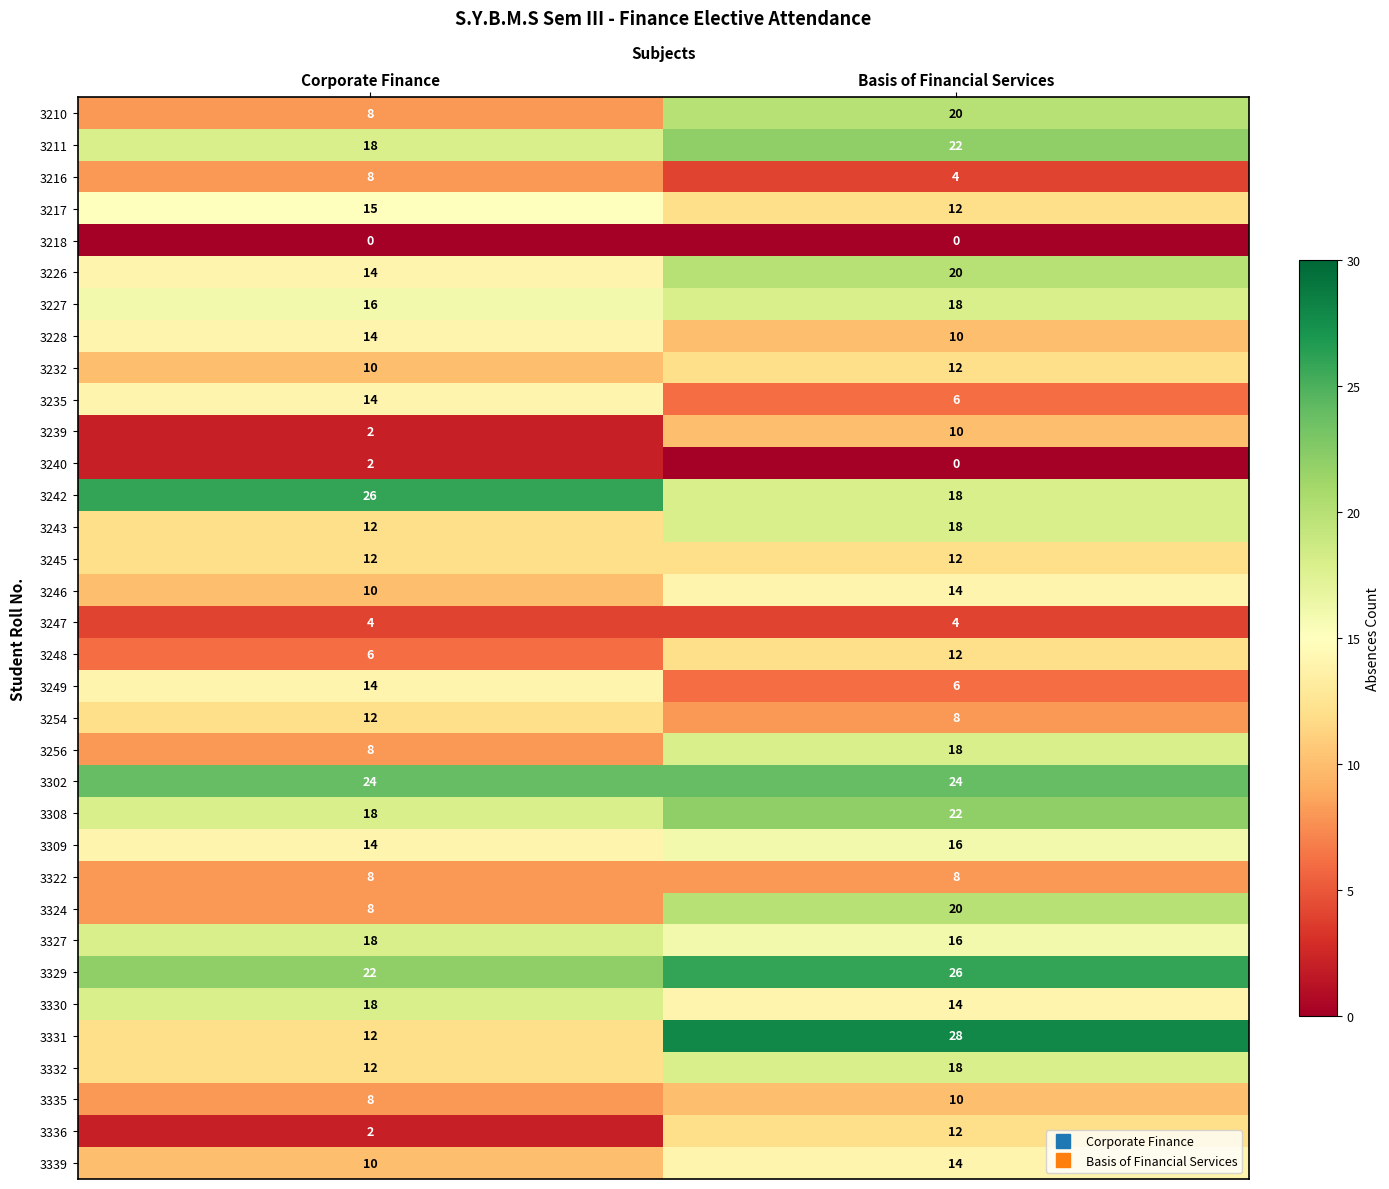

How many categories are shown in the chart?

2